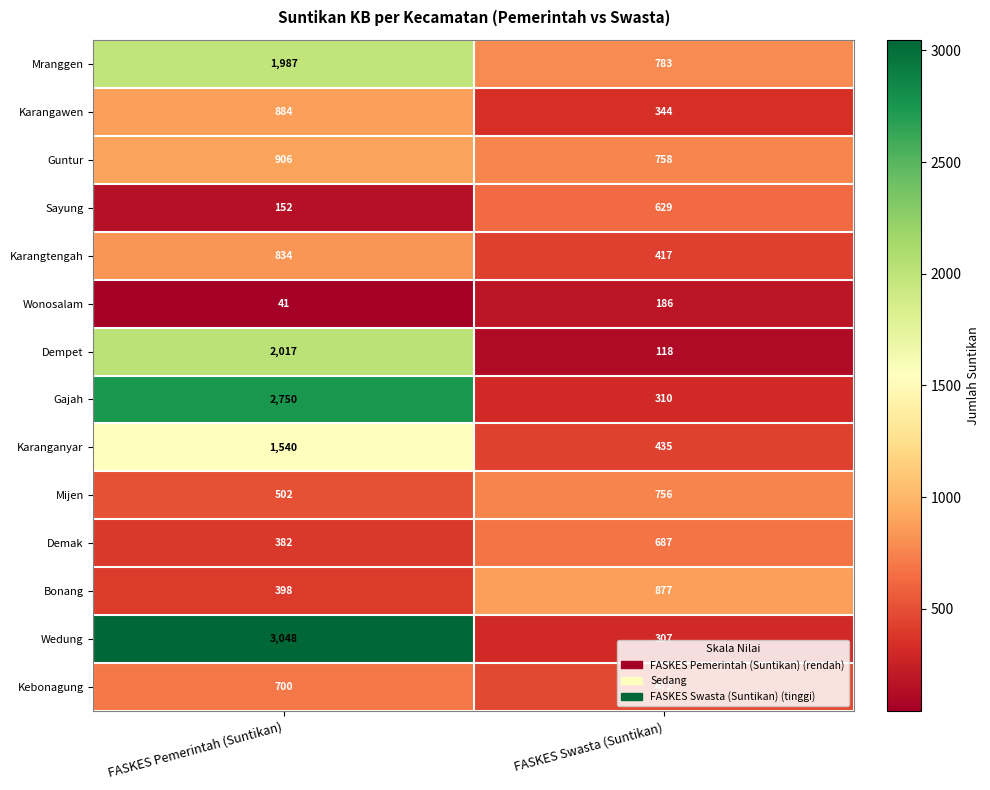

At which category is the sum across all series the highest?

FASKES Pemerintah (Suntikan)